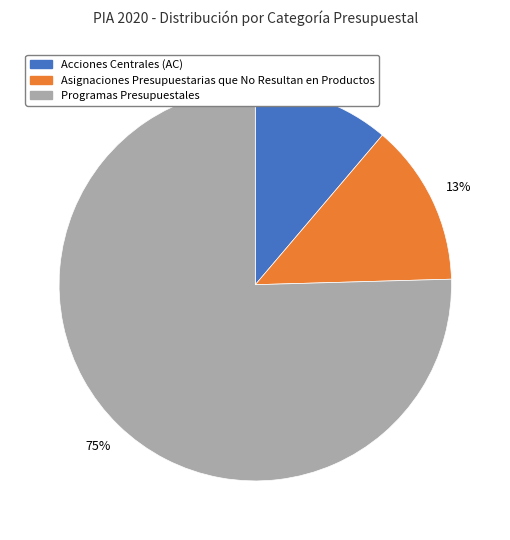

What percentage is the Asignaciones Presupuestarias que No Resultan en Productos slice, to the nearest percent?

13%